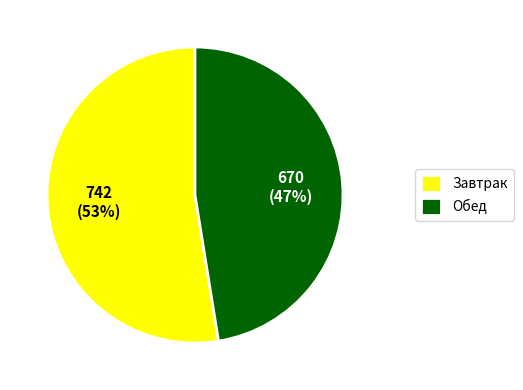

Count the number of slices in the pie.

2